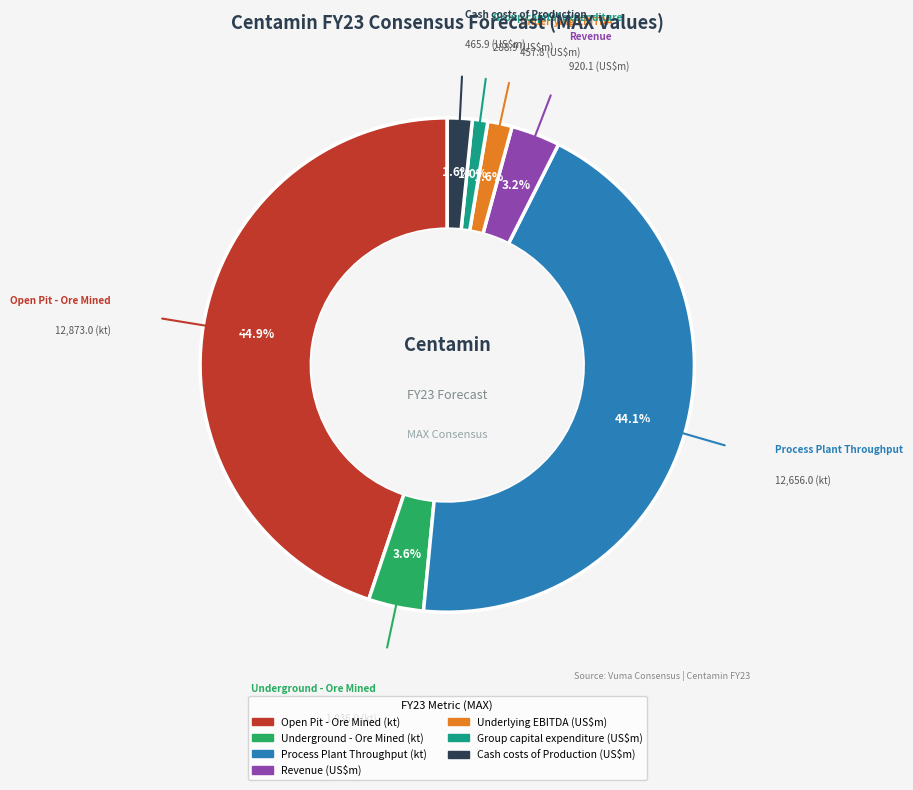

How many segments does this pie chart have?

7